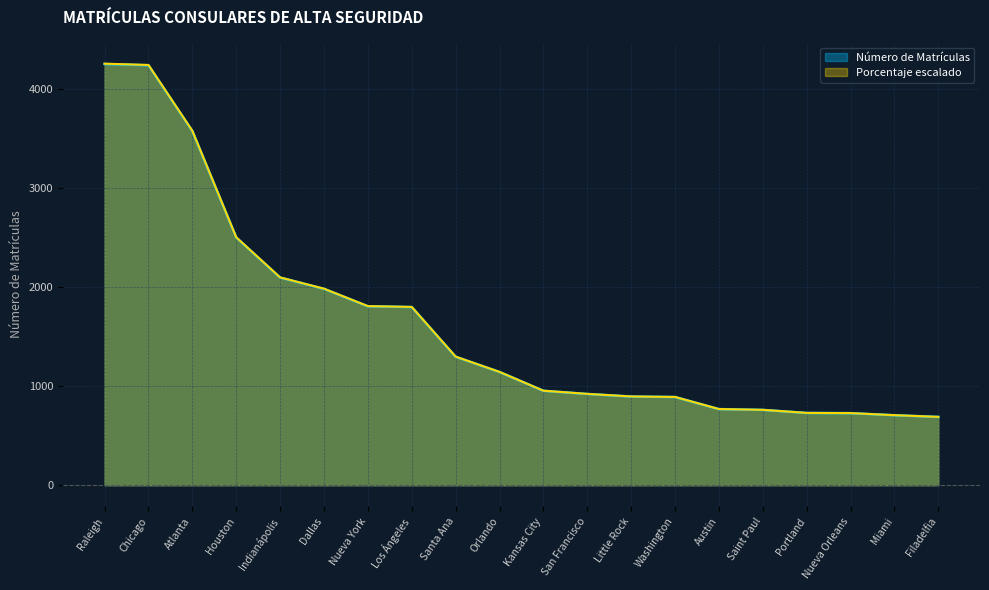

At which label does the data first exceed 1145?

Raleigh